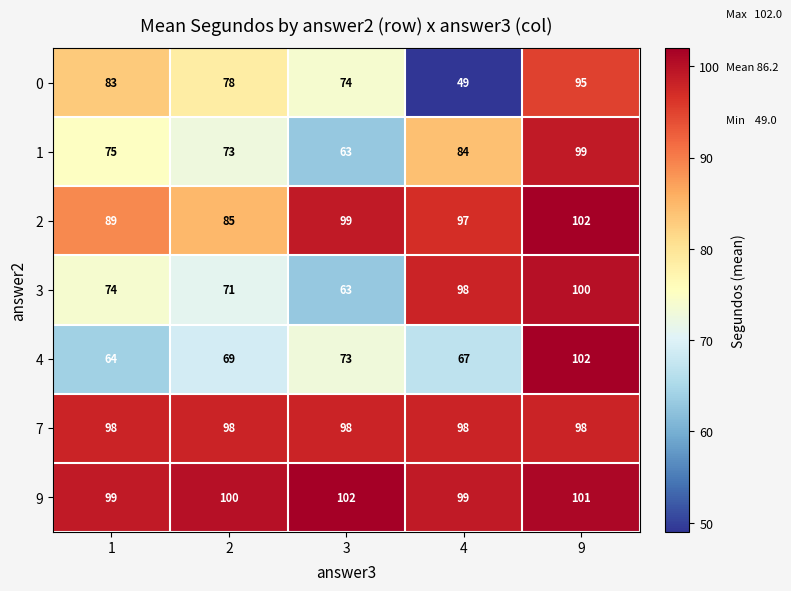

Between 1 and 9, which series saw the biggest shift?

4